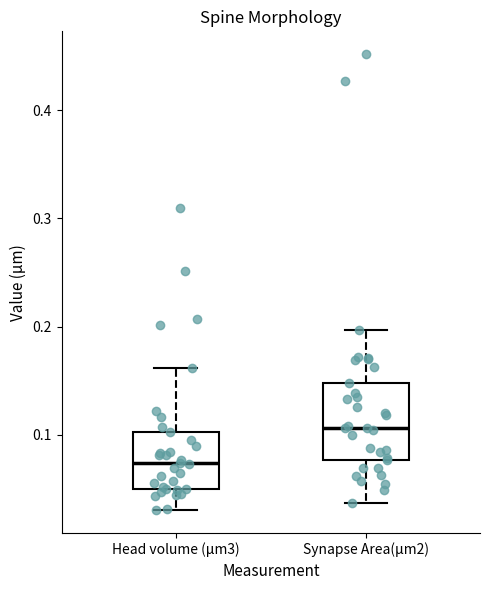

Where does the upper whisker of the box for Synapse Area(μm2) end on the y-axis? The values are not printed on the chart, so give them approximately, as read against the axis.

0.20